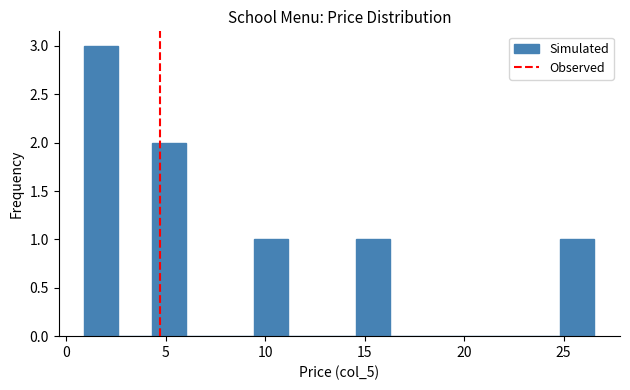

Around what value on the x-axis is the tallest bar? Give the approximate position of its centre, as read against the axis.

2.0